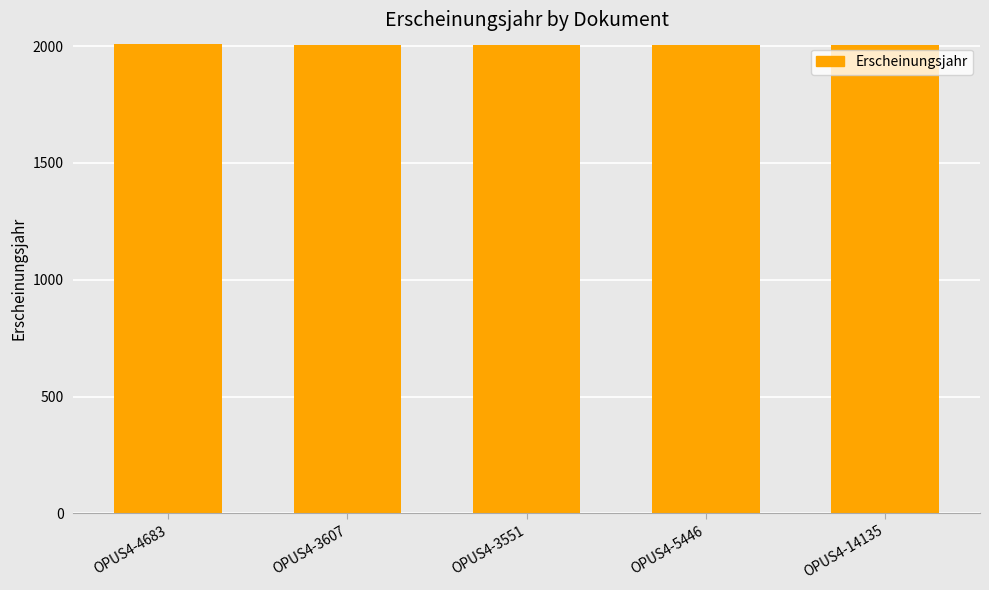

Count the number of data series in this chart.

1